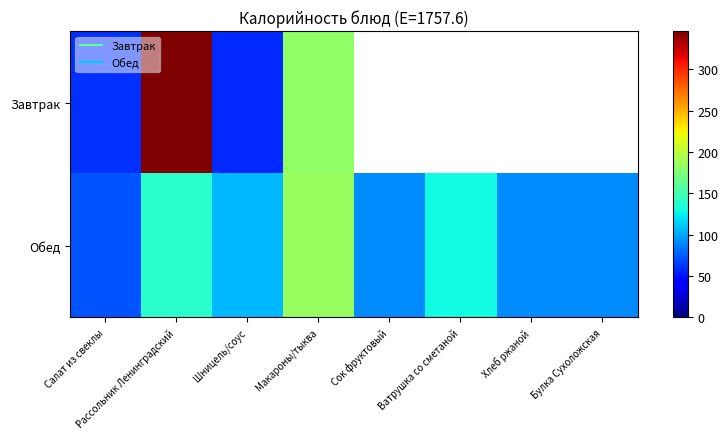

List the series in order of their overall mean, highest first.

Завтрак, Обед